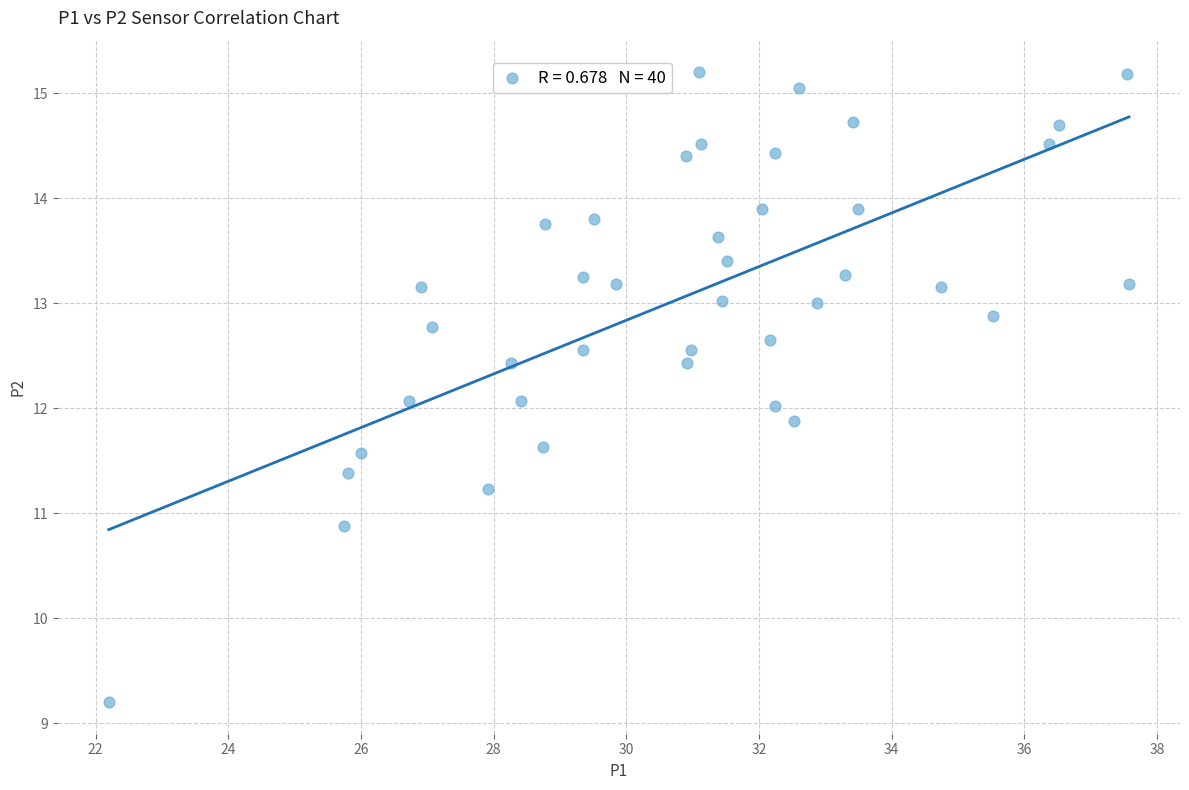

What is the range of X values (max minus min)?

15.4